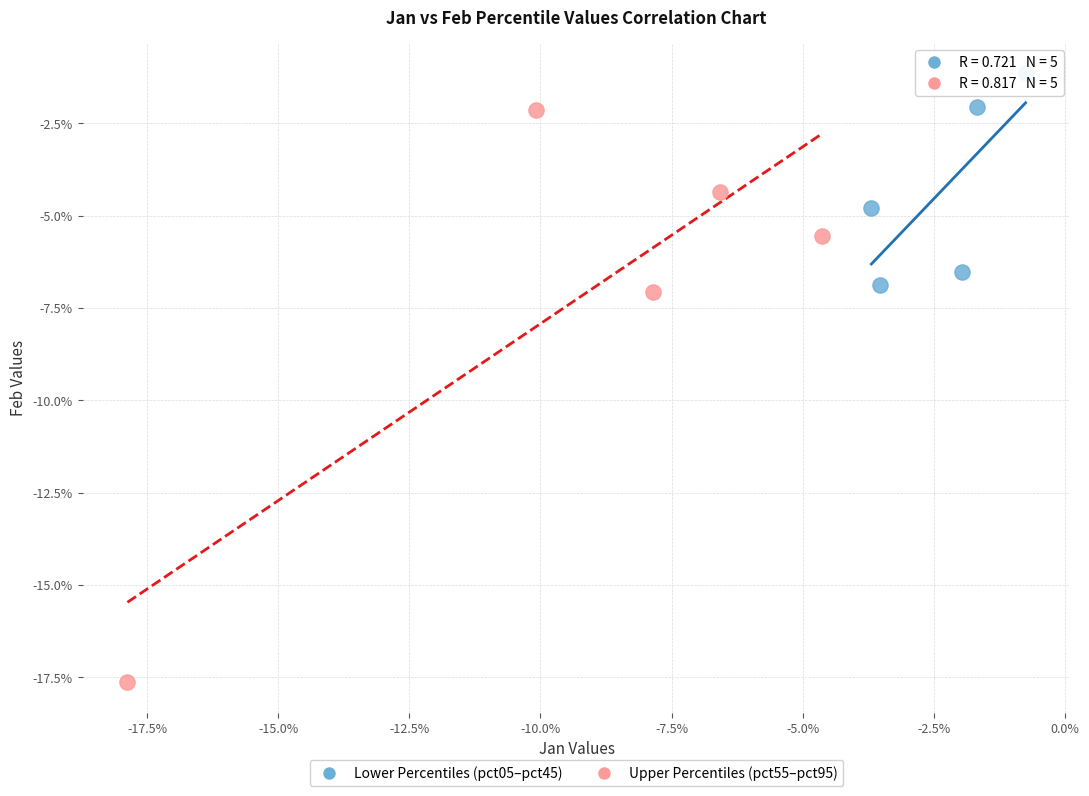

Which series contains the lowest Y value?

Upper Percentiles (pct55–pct95)